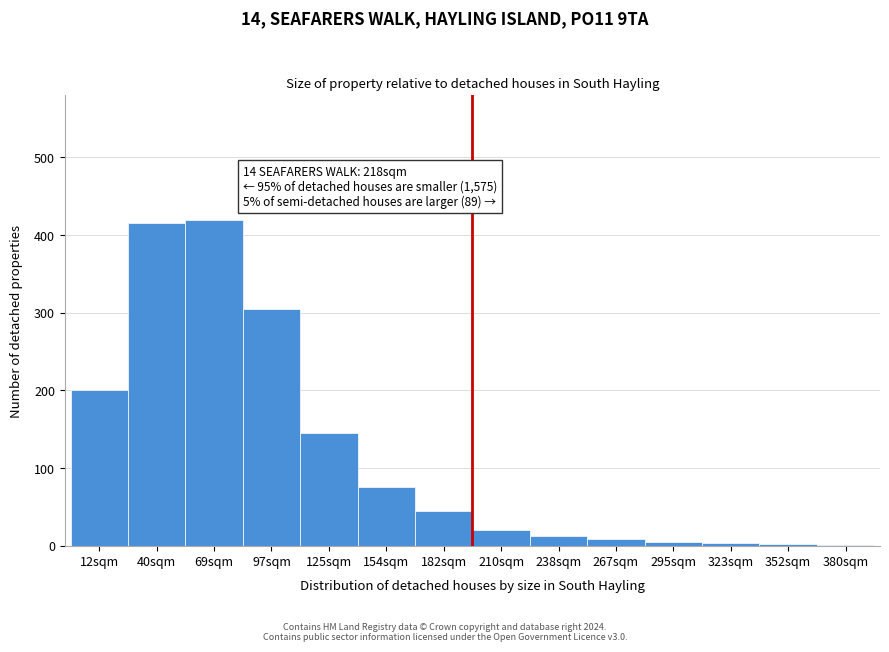

What is the sum of all values?

1656